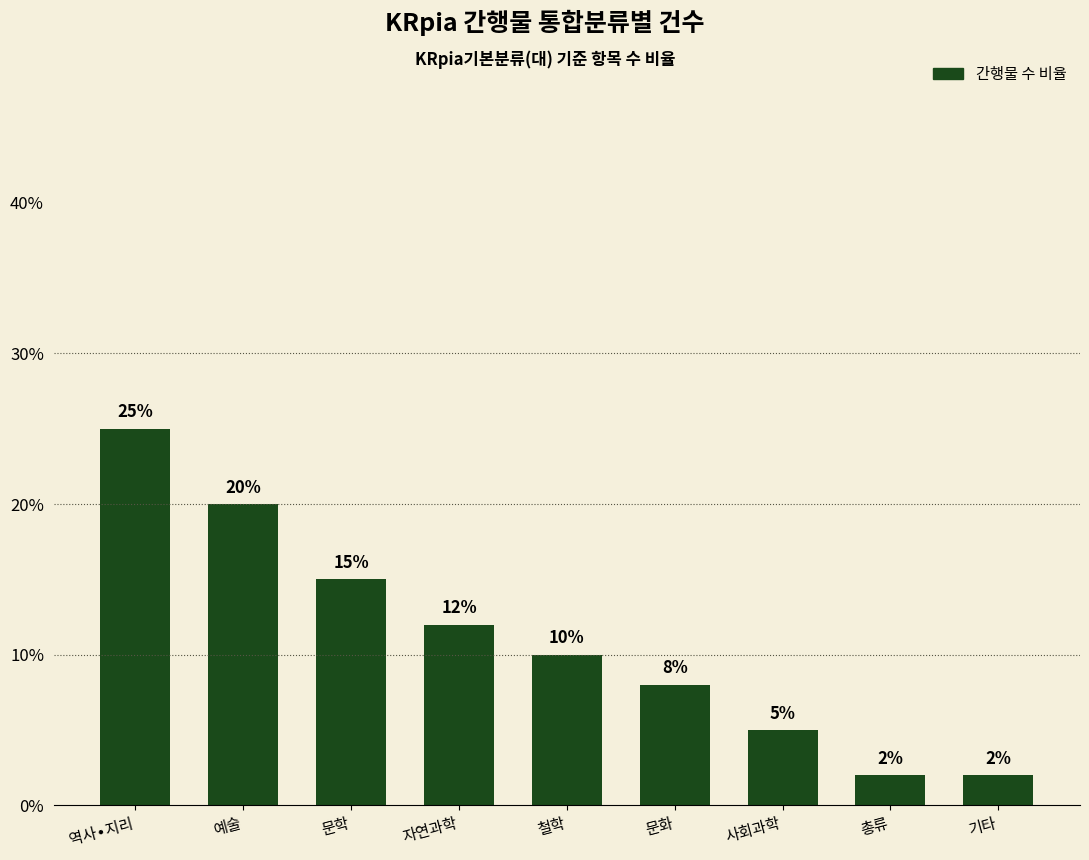

Is it true that the value at 문화 is 2?

False